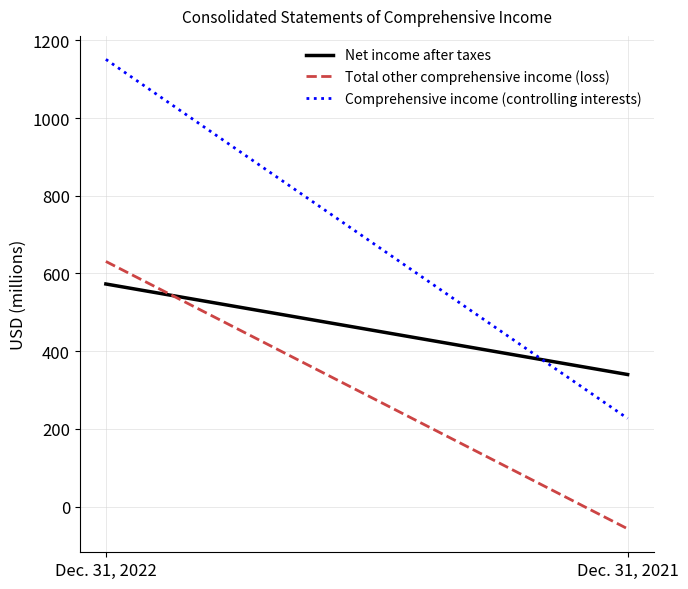

What is the sum of the Total other comprehensive income (loss) values at Dec. 31, 2021 and Dec. 31, 2022?

574